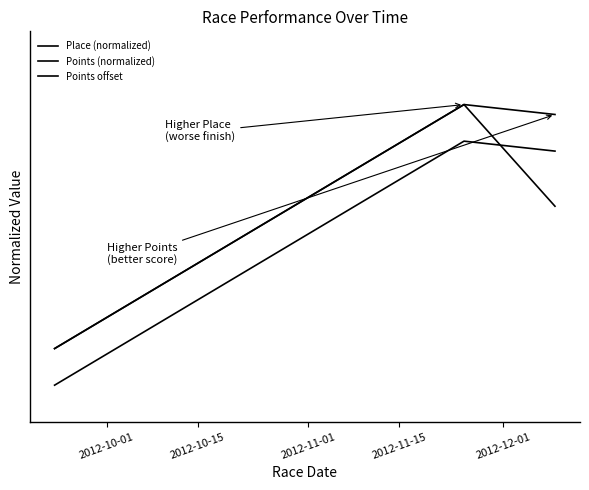

How many values in Place (normalized) are above zero?

2